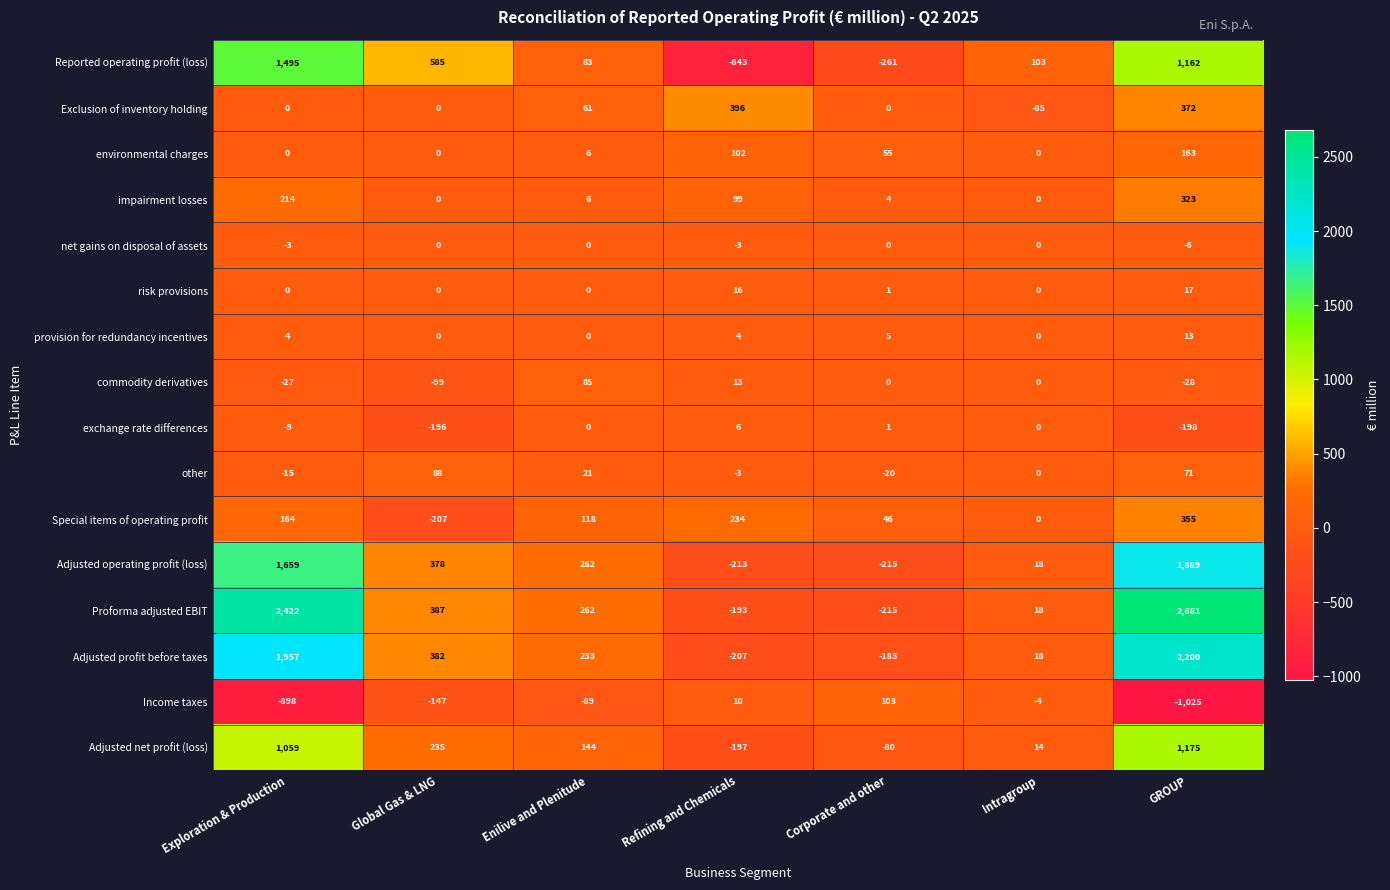

Between Global Gas & LNG and Refining and Chemicals, which series saw the biggest shift?

Reported operating profit (loss)